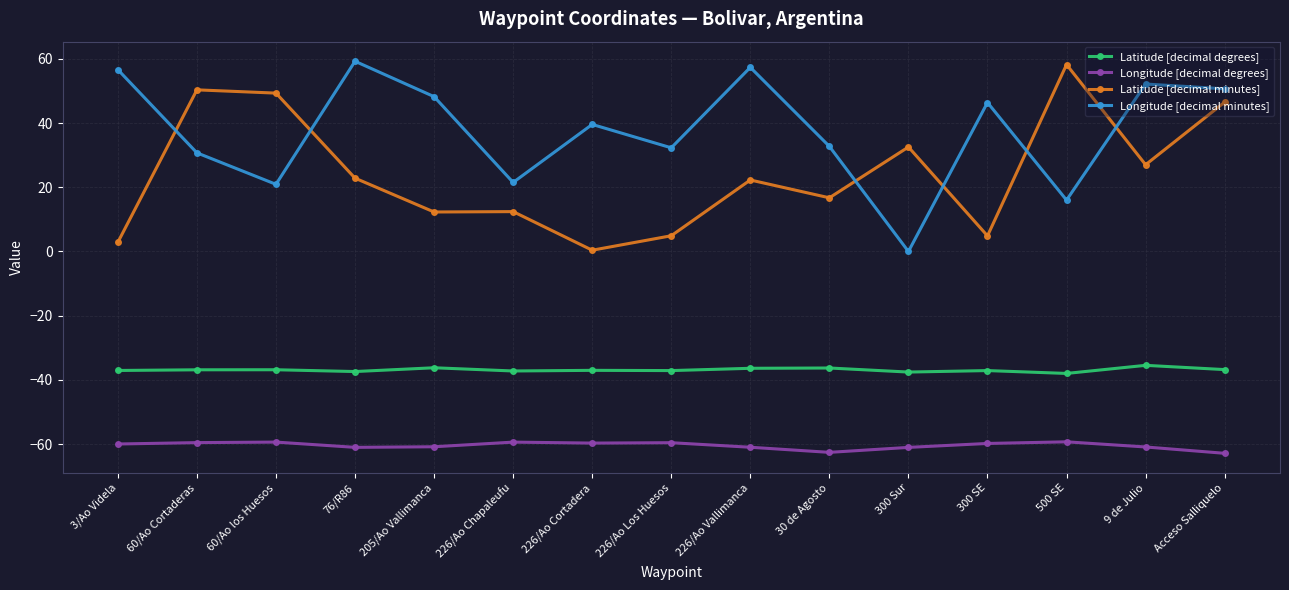

True or false: Longitude [decimal minutes] and Longitude [decimal degrees] cross at least once.

False